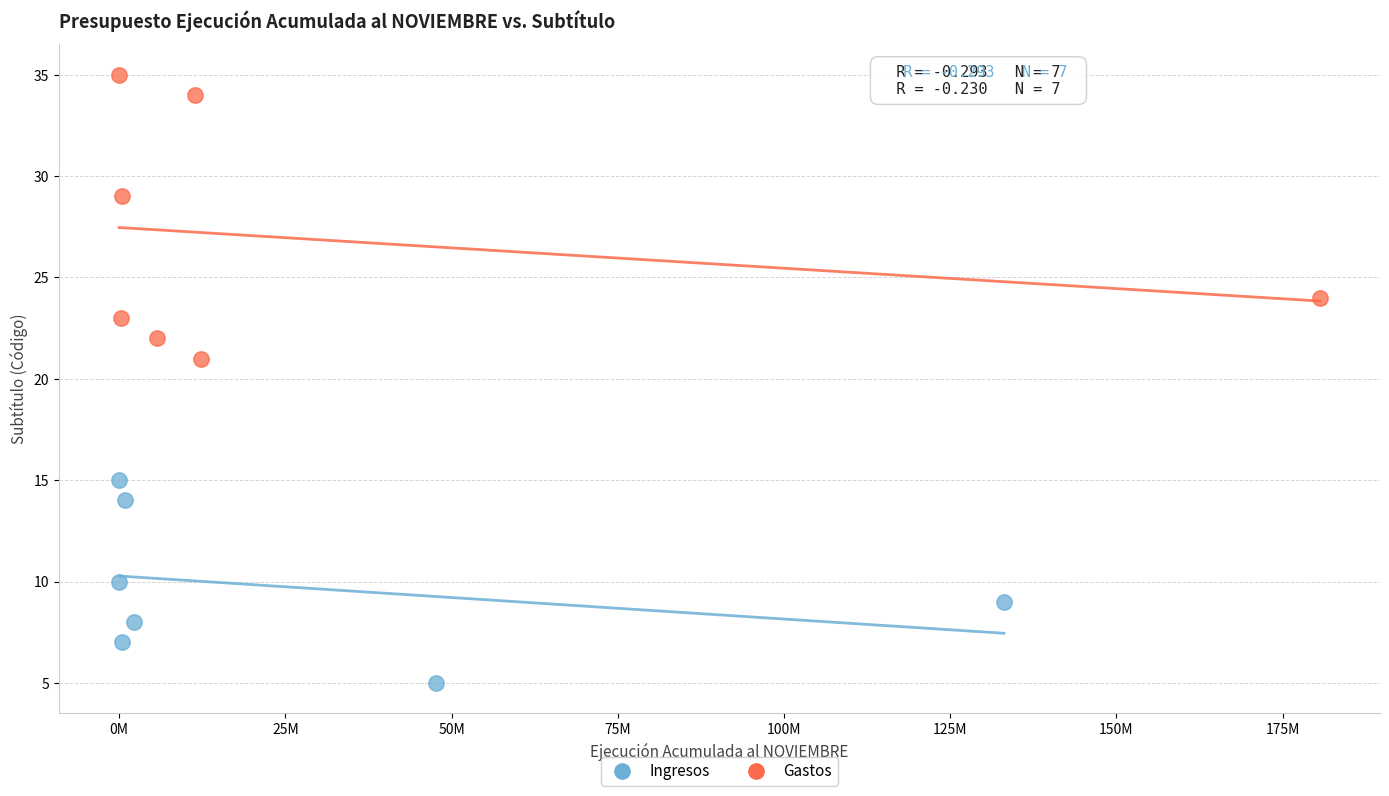

Which series reaches the maximum Y coordinate?

Gastos